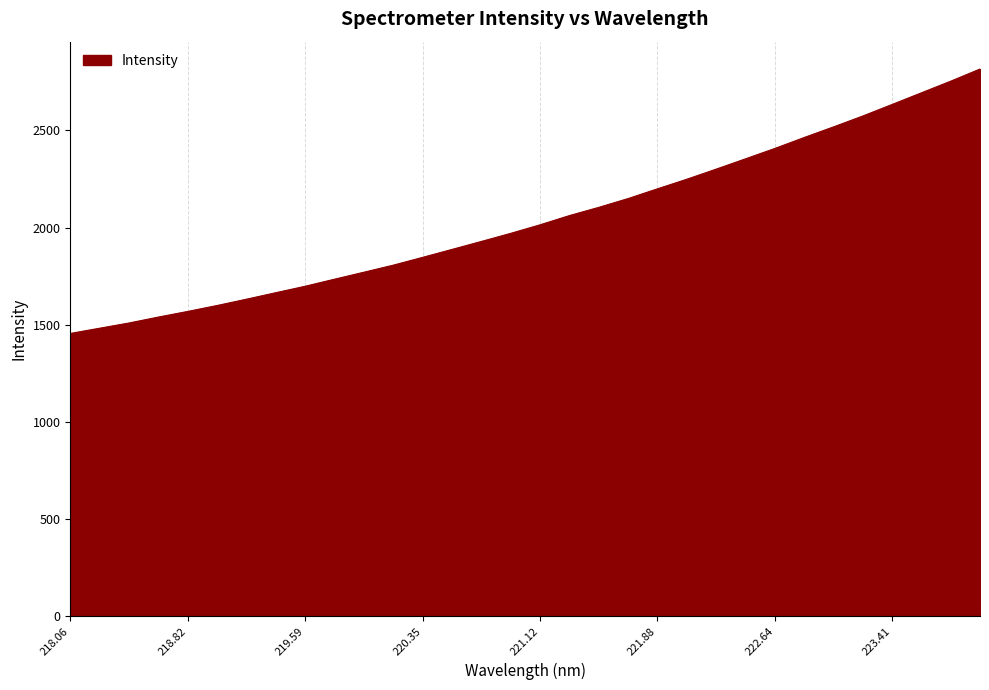

True or false: there are more than 2 points higher than both neighbors.

False